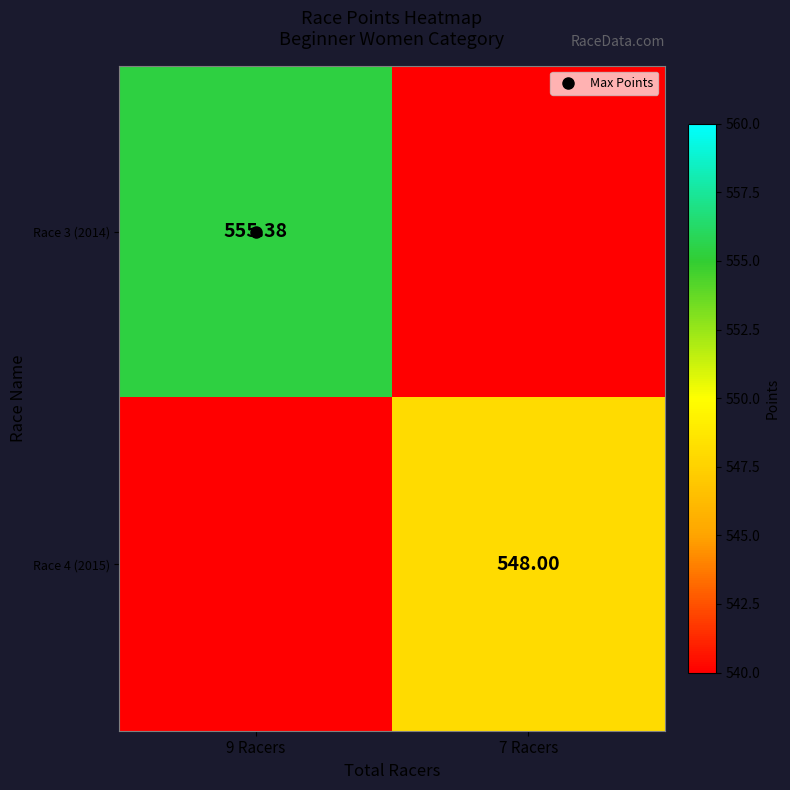

What is the sum of the Race 3 (2014) values at 7 Racers and 9 Racers?

555.4